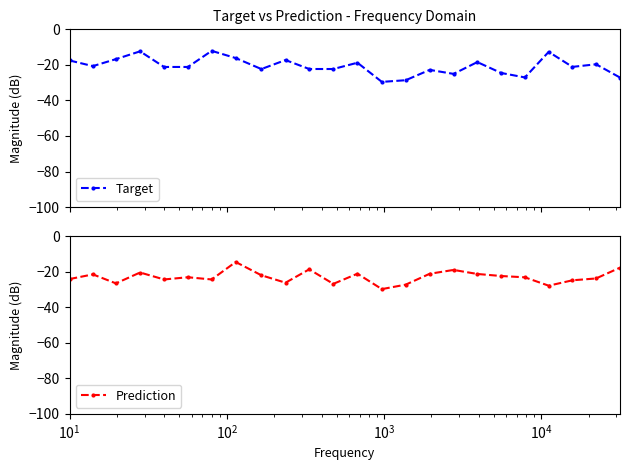

What is the minimum value for Target?

-29.6